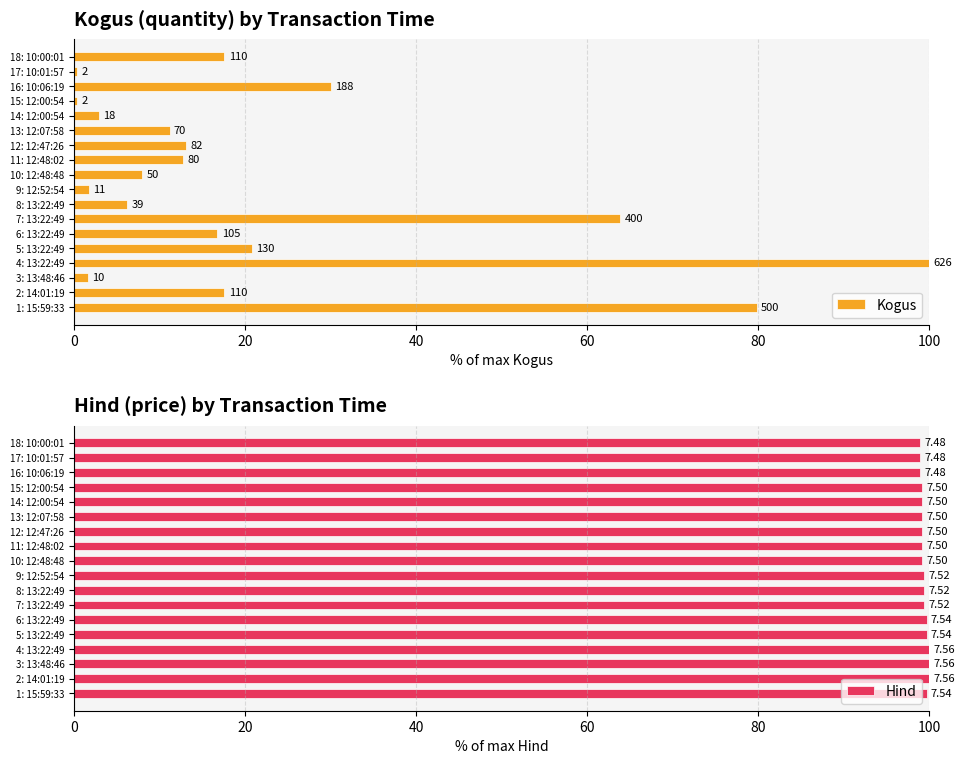

True or false: Hind has a value of 144.2 at 8.

False